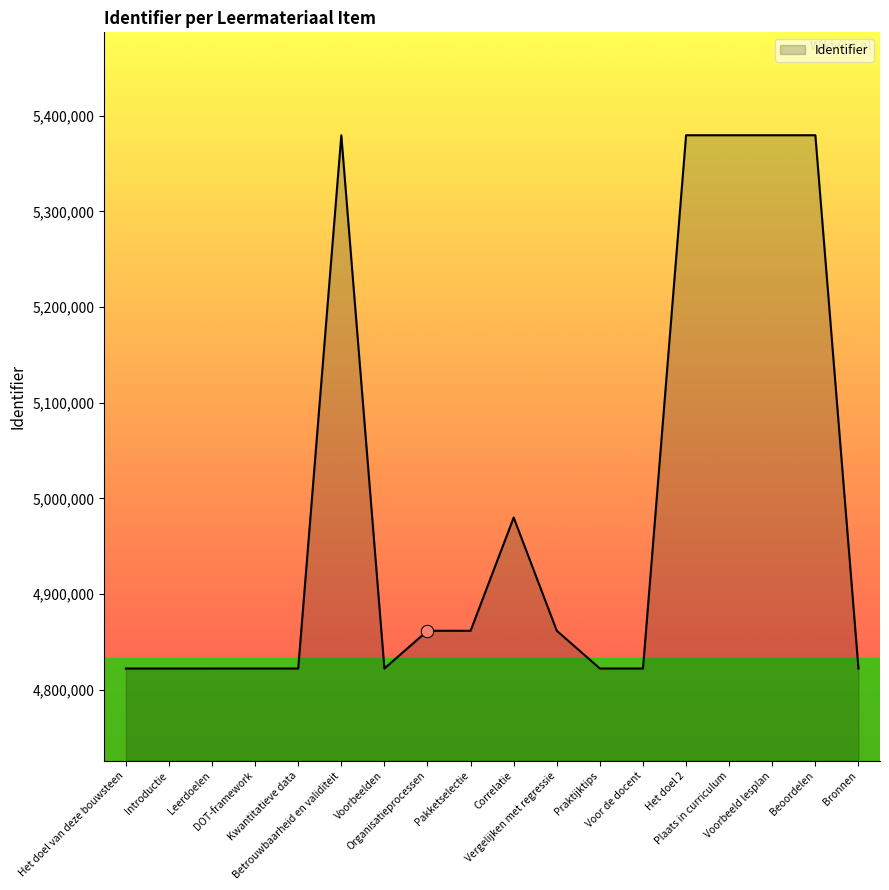

What is the change in value from Leerdoelen to Correlatie?

+157849